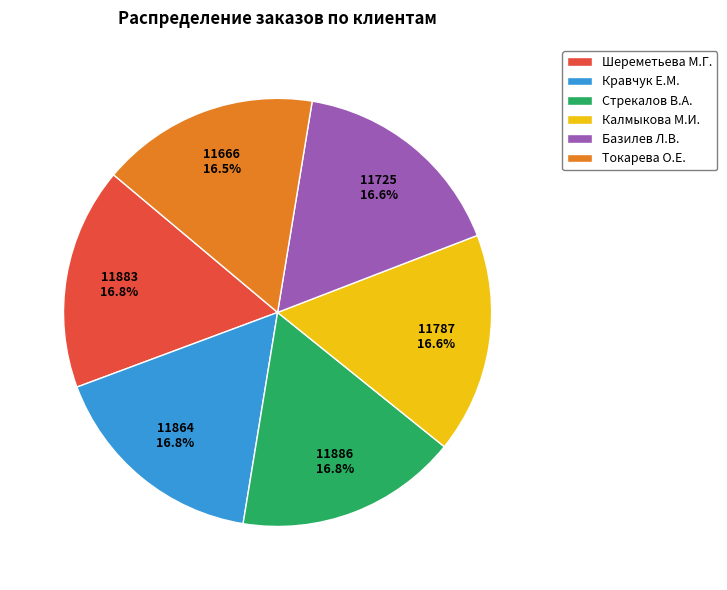

What percentage do Калмыкова М.И. and Шереметьева М.Г. together represent?

33.4%